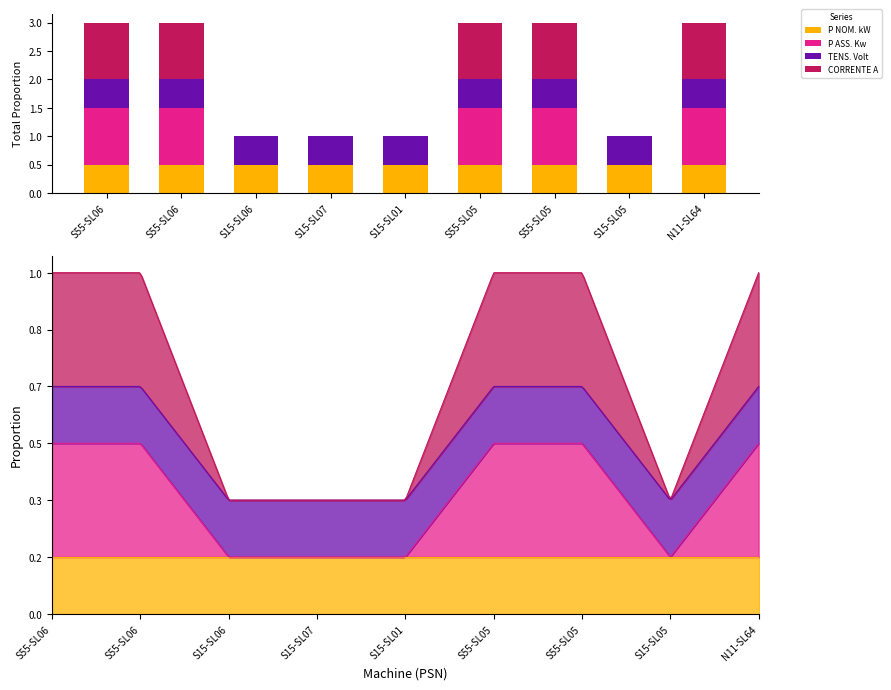

Which has a higher value, N11-SL64 or S15-SL01?

N11-SL64